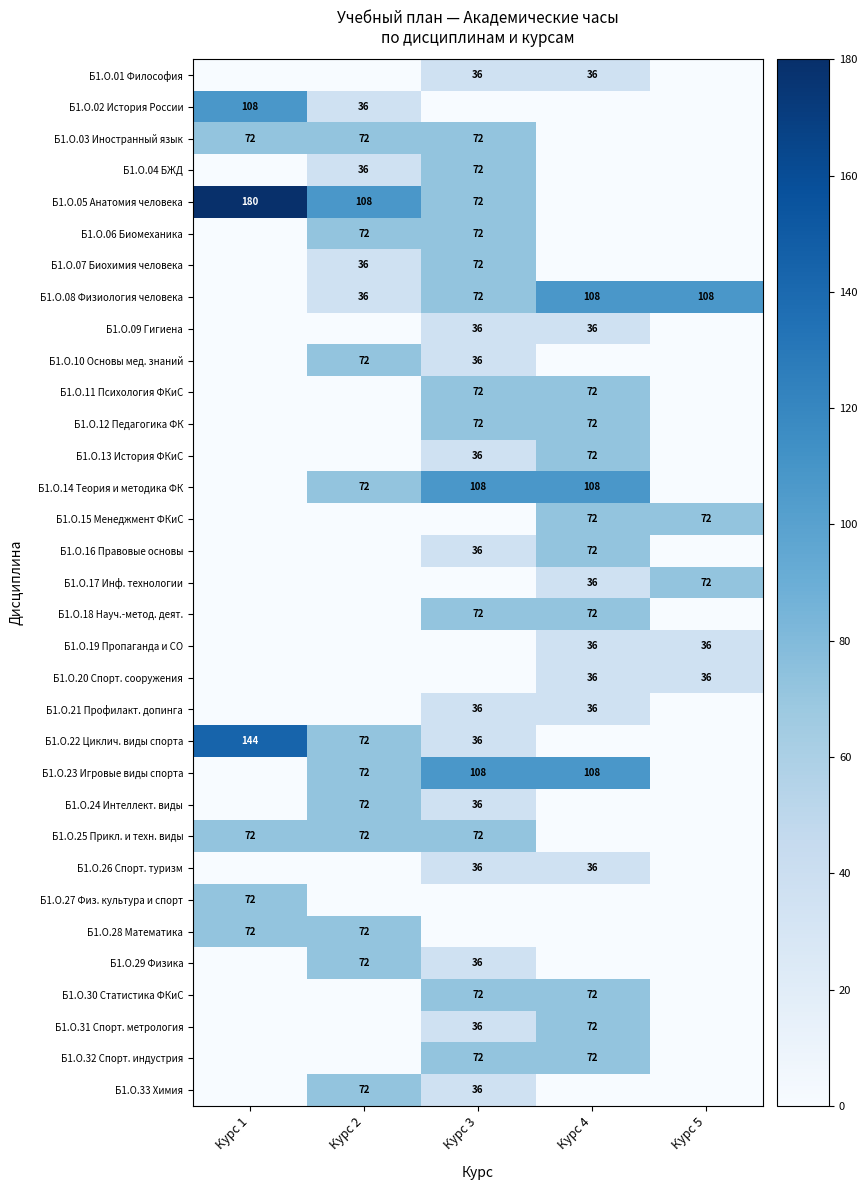

True or false: Б1.О.23 Игровые виды спорта has a value of 108 at Курс 3.

True